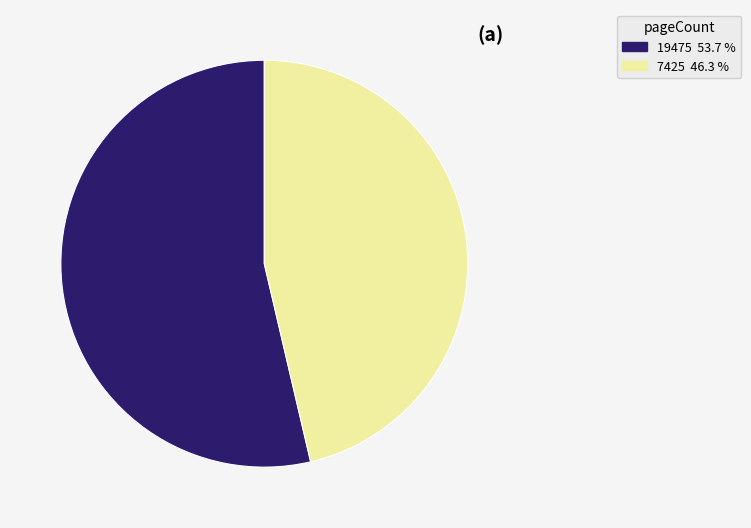

Does 19475 account for over 50% of the chart?

Yes